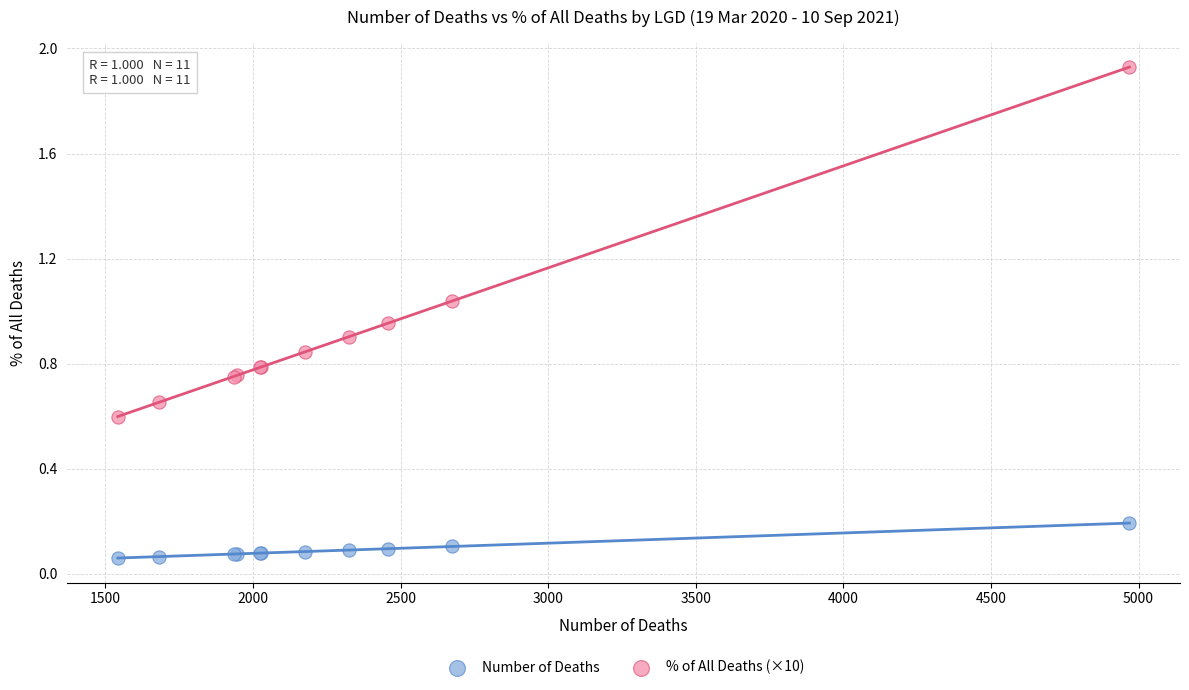

What is the X range (max minus min) for the scatter plot?

3427.0